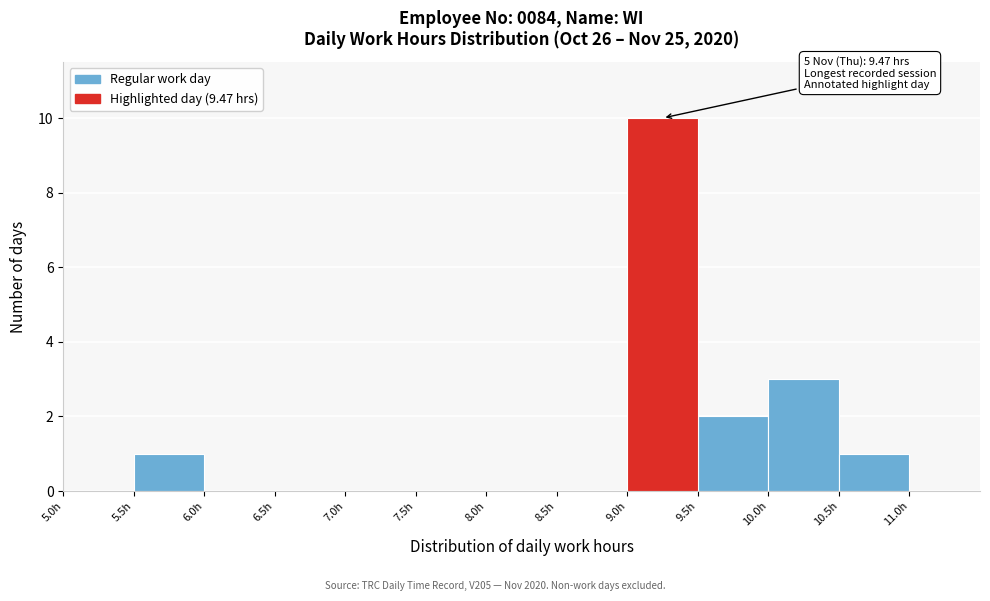

Which range on the x-axis has the tallest bar?

9.0 to 9.5